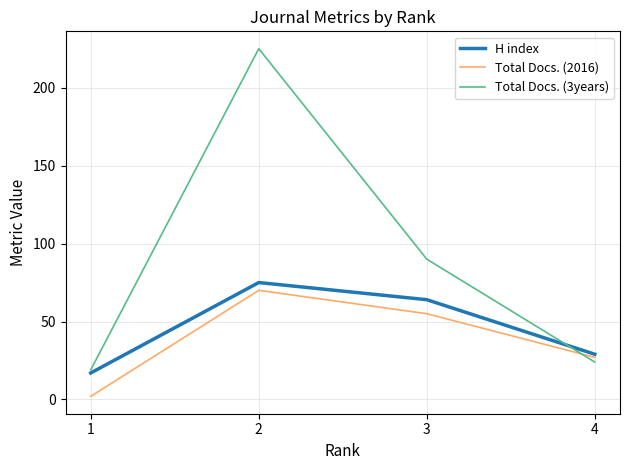

Is it true that H index equals 17 at 1?

True